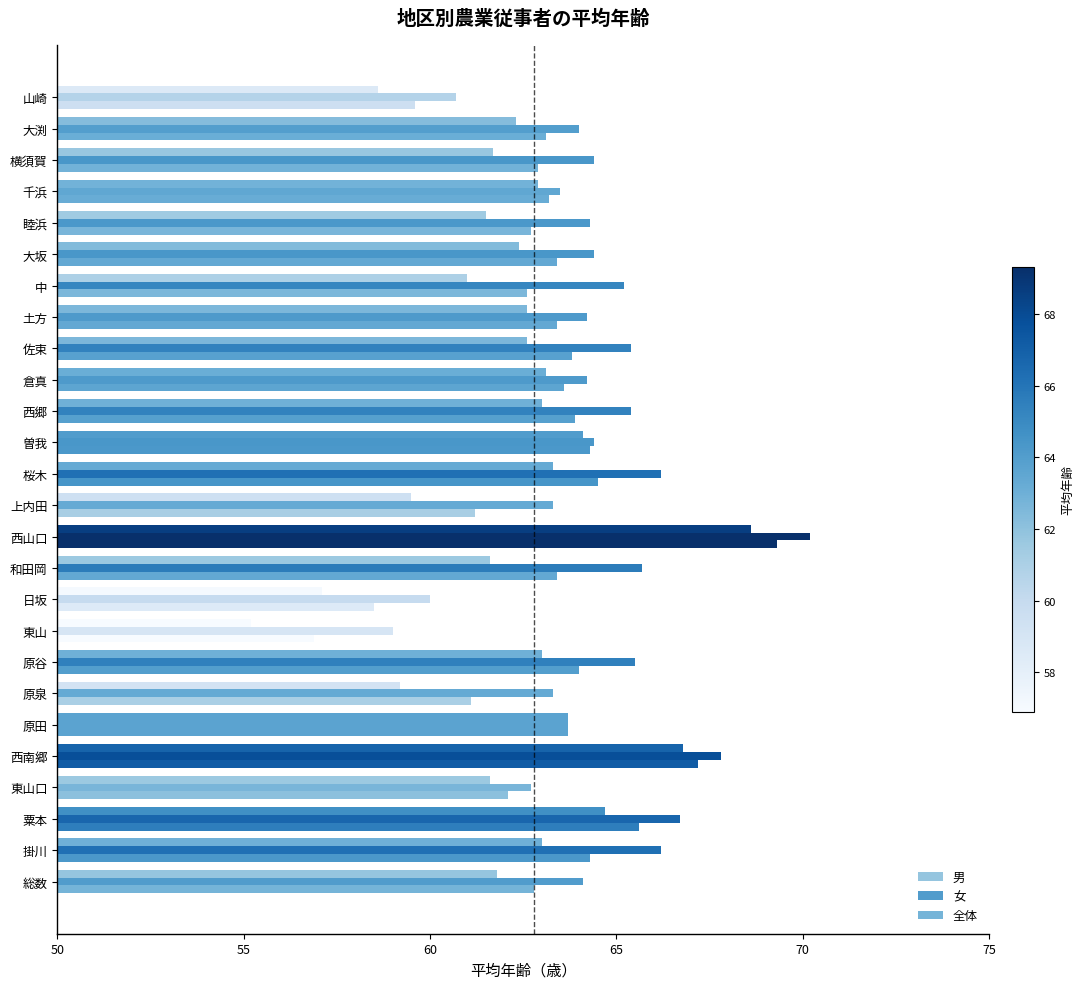

What is the sum of all 男 values?

1614.9